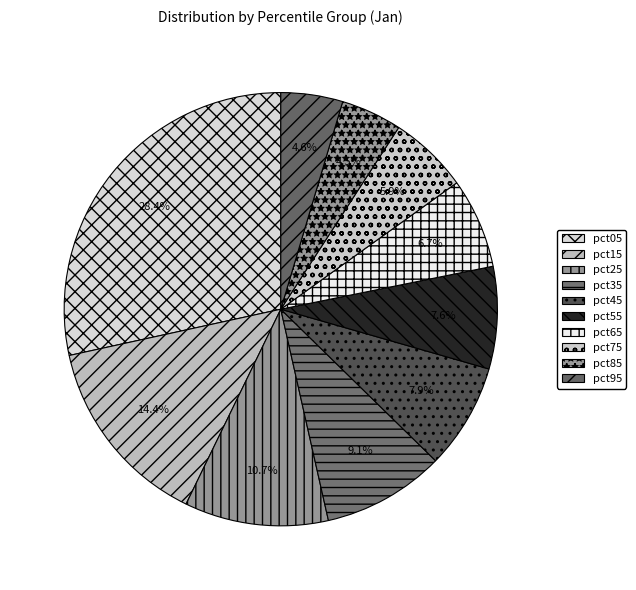

What portion of the pie excludes pct85?

95.5%